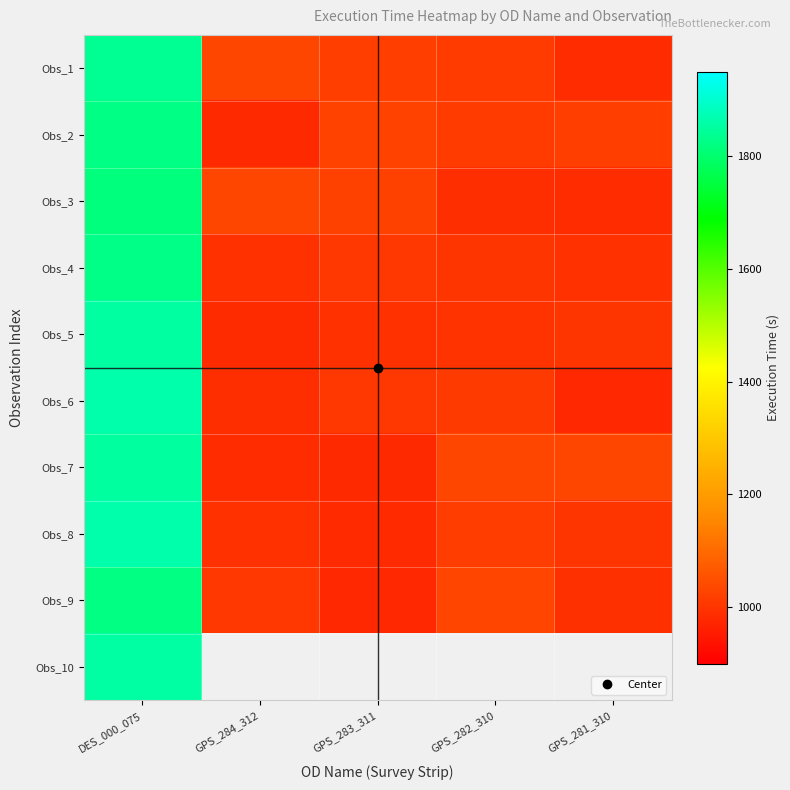

How many series are shown in this chart?

10